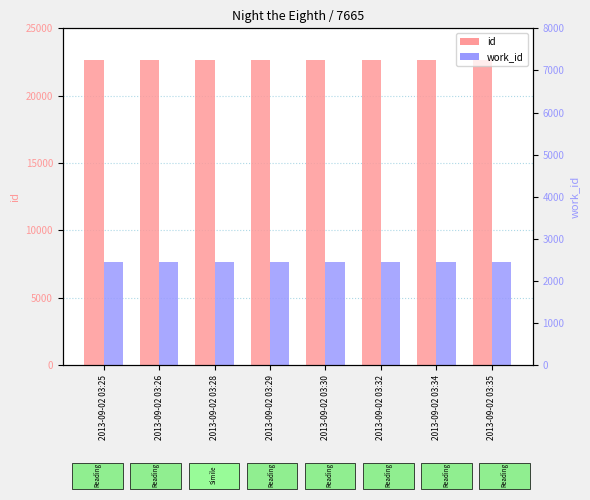

List the series in order of their peak value, highest first.

id, work_id